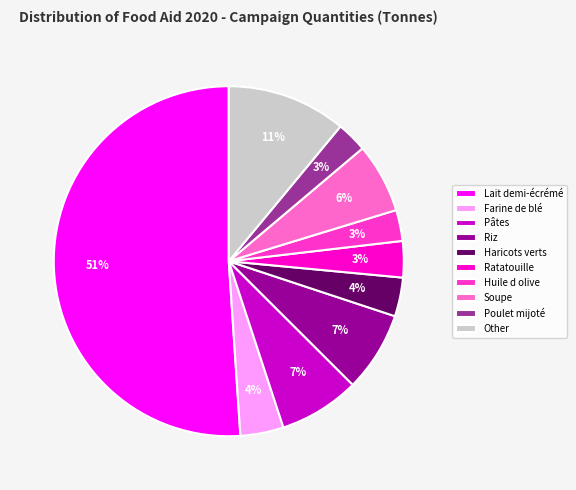

True or false: Poulet mijoté accounts for 3% of the total.

True